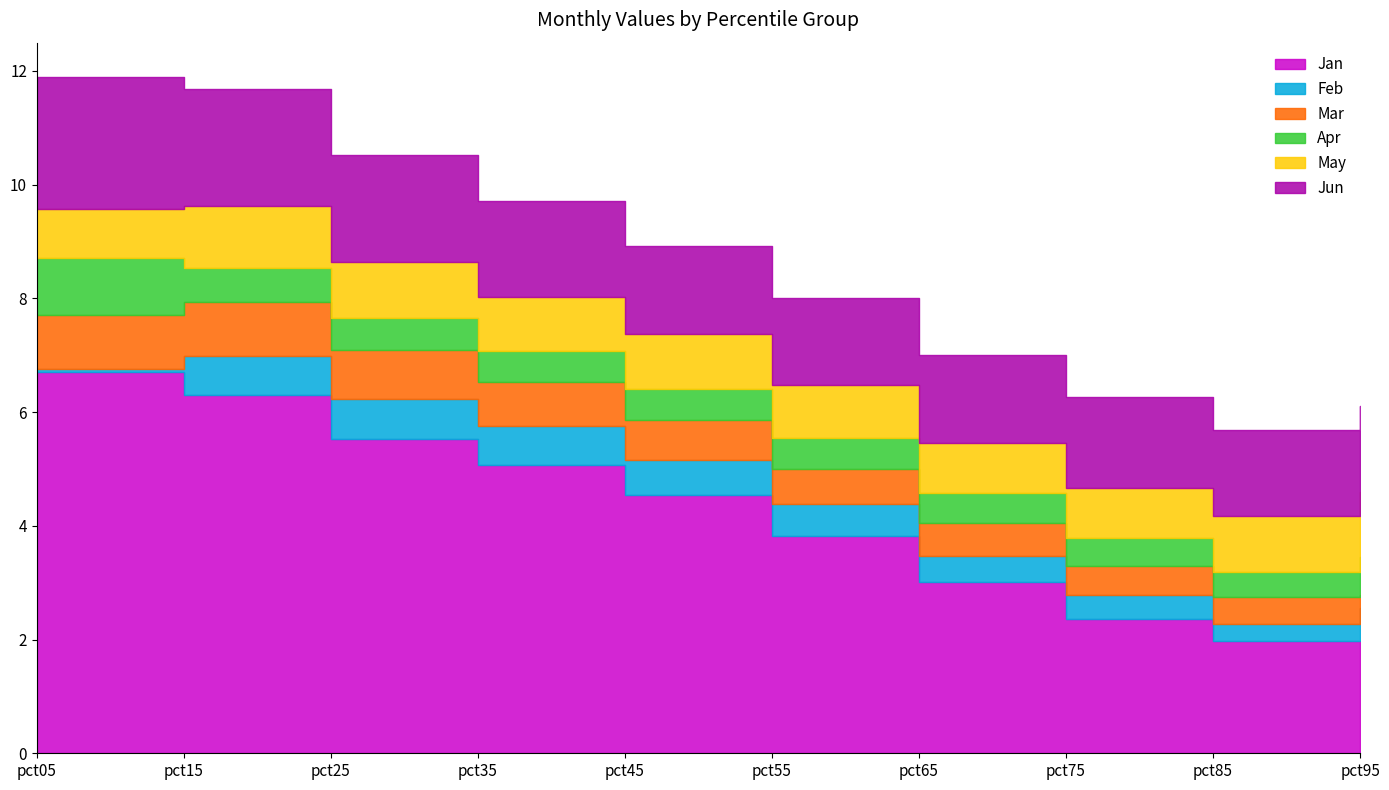

True or false: May and Feb intersect in this chart.

False